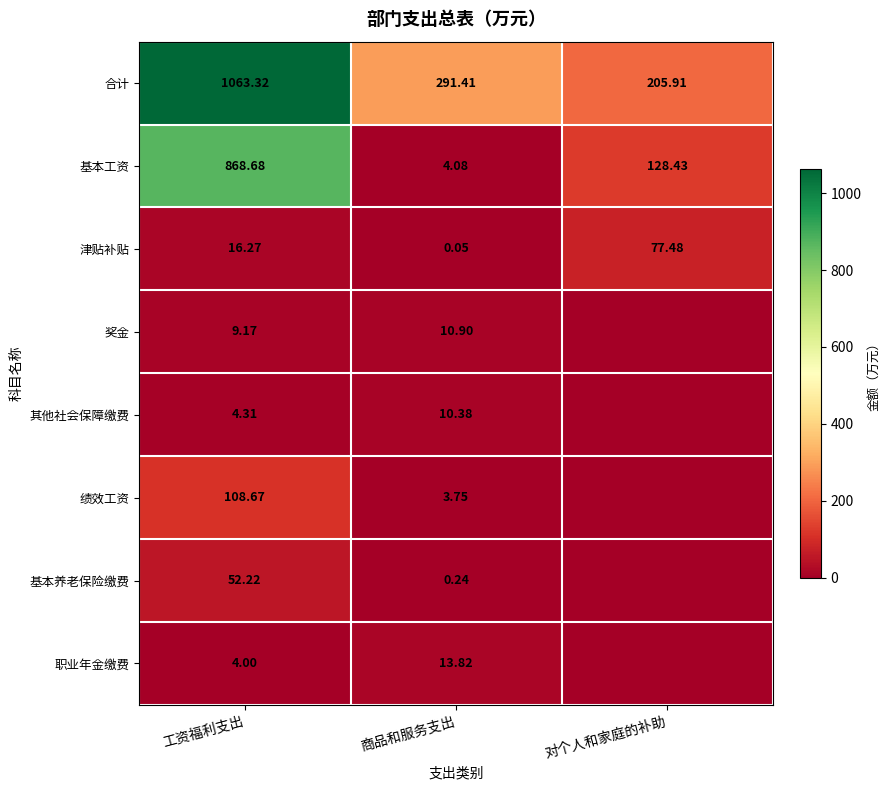

Which category has the lowest value in the 津贴补贴 series?

商品和服务支出